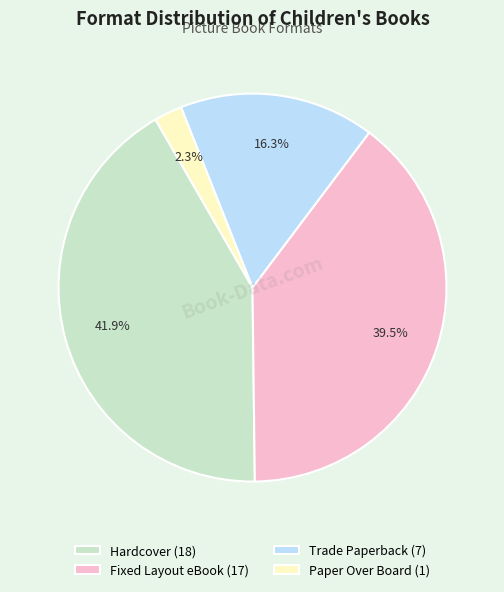

Which has a higher value, Fixed Layout eBook (17) or Paper Over Board (1)?

Fixed Layout eBook (17)